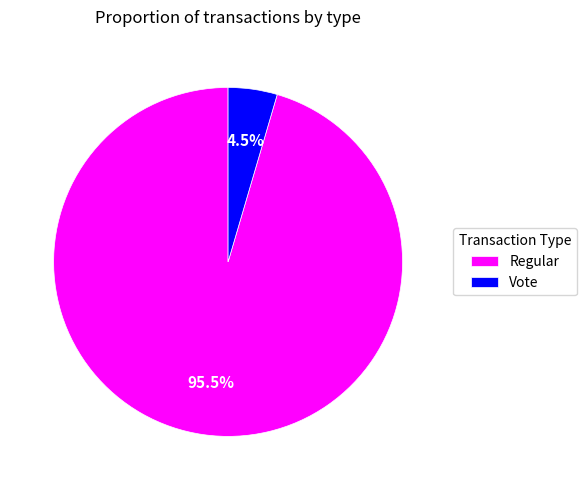

Between Vote and Regular, which is larger?

Regular